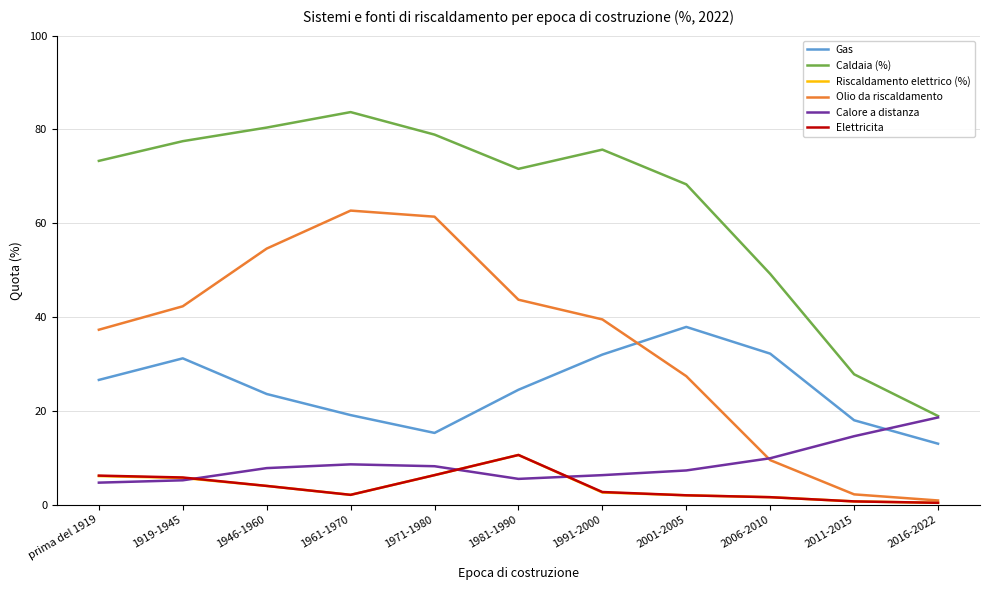

Is the value of Caldaia (%) at 2016-2022 greater than the value of Olio da riscaldamento at 2011-2015?

Yes